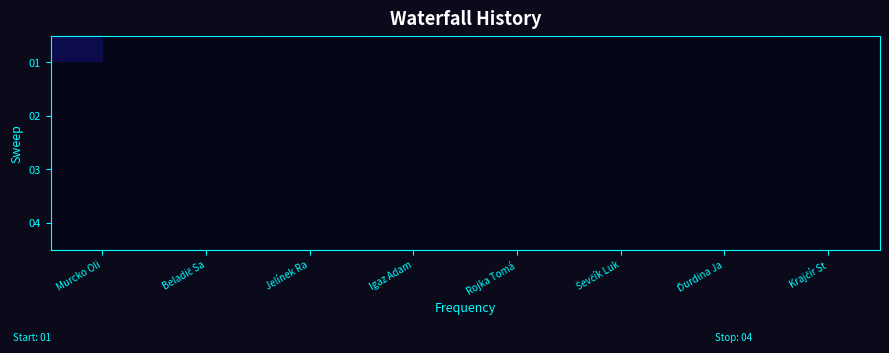

Which has a higher value, Ďurdina Ja or Jelínek Ra?

Ďurdina Ja